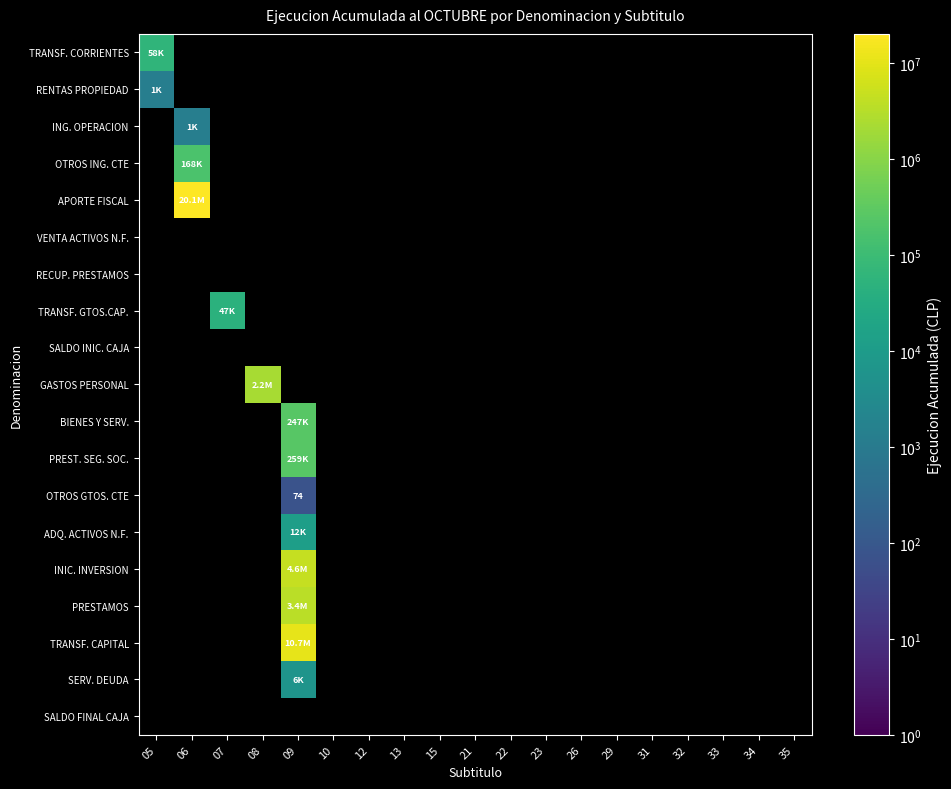

Which has a higher value, 29 or 08?

08